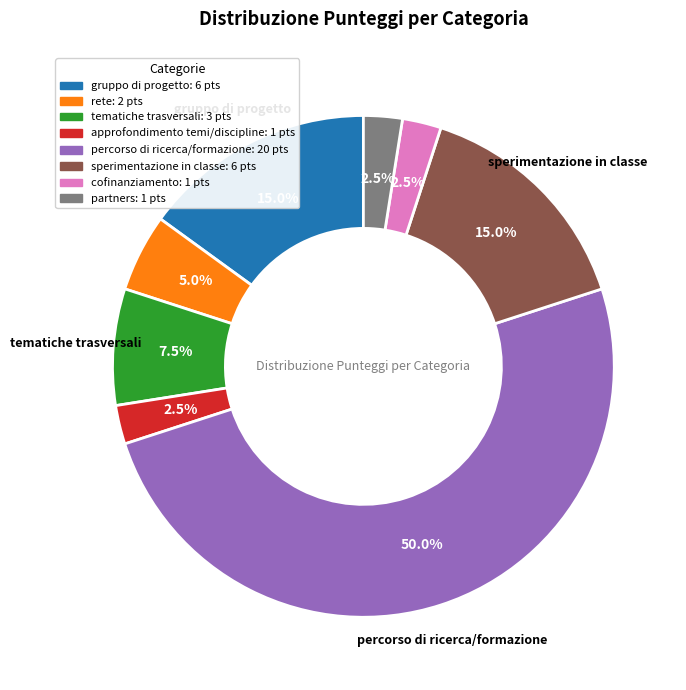

Which slice is the largest?

percorso di ricerca/formazione